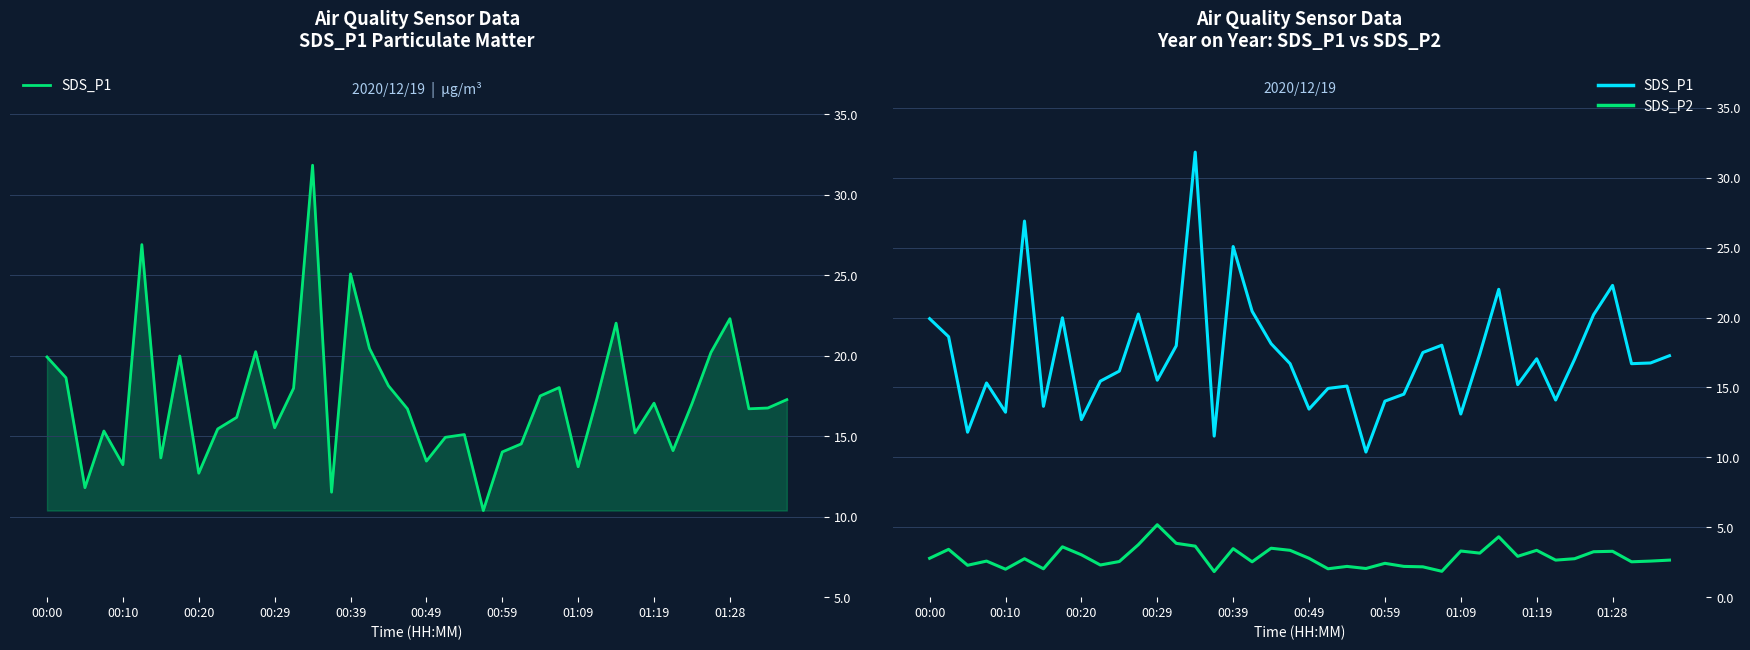

The SDS_P2 series shows 2.4 at 00:10. True or false?

False